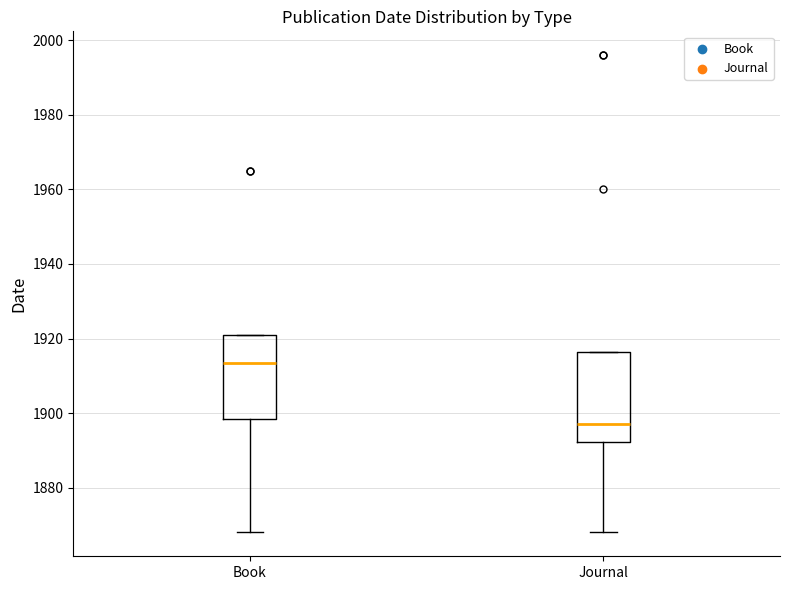

Reading left to right, transcribe this box plot: for each box, give where its median line is, the range the box spans, and where its two whiskers end, as read against the y-axis. The values are not printed on the chart, so give them approximately, as read against the axis.

Book: median 1914, box 1898 to 1922, whiskers 1868 to 1922
Journal: median 1898, box 1892 to 1916, whiskers 1868 to 1916